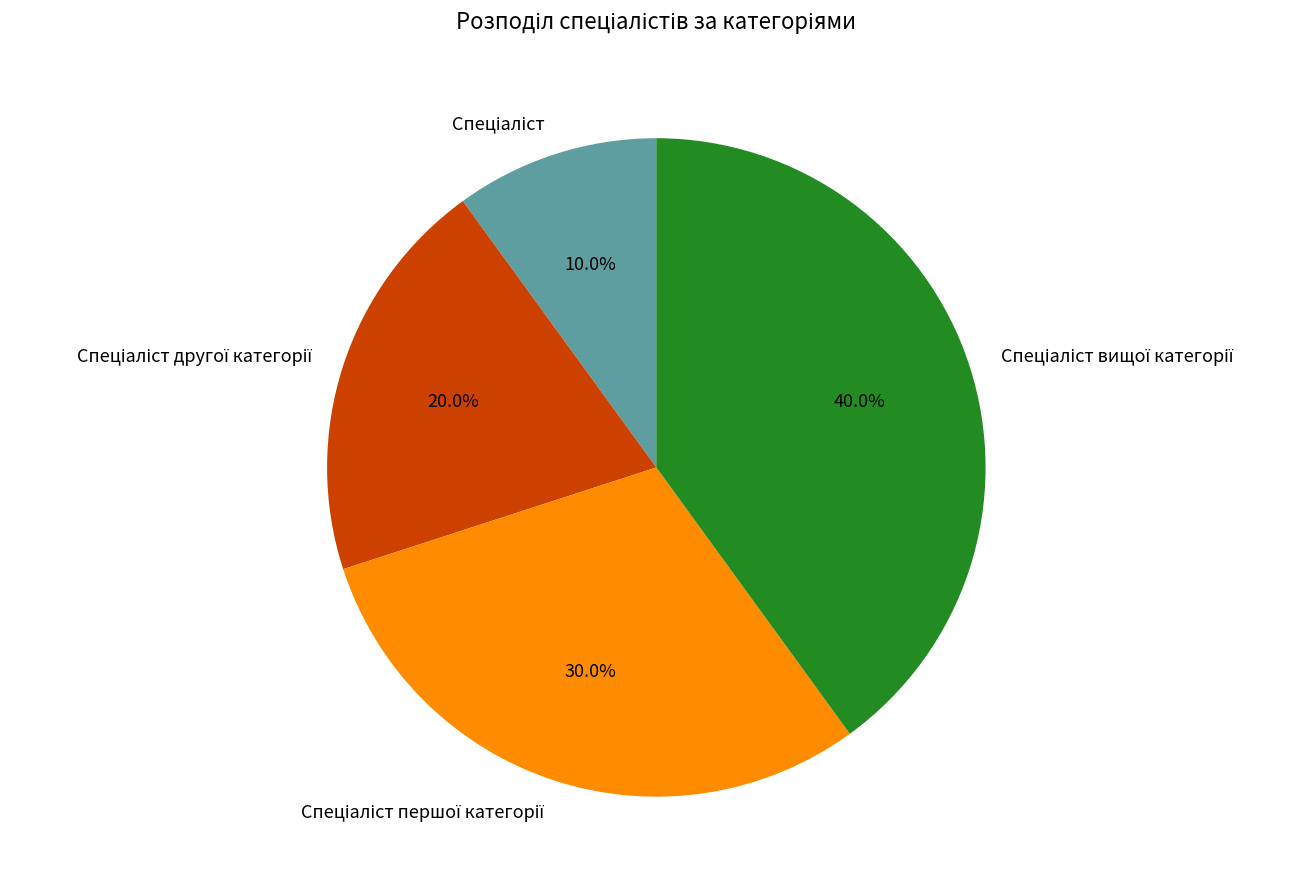

Does any single category account for the majority?

No